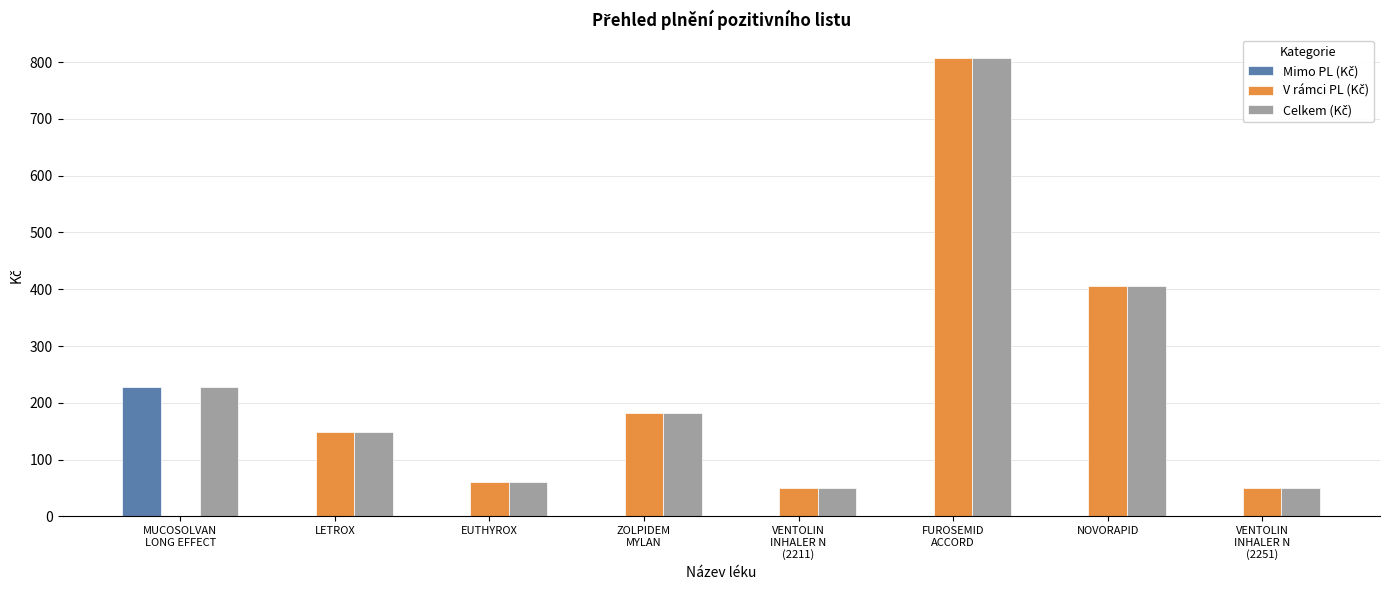

What is the total value across all series at LETROX?

296.3